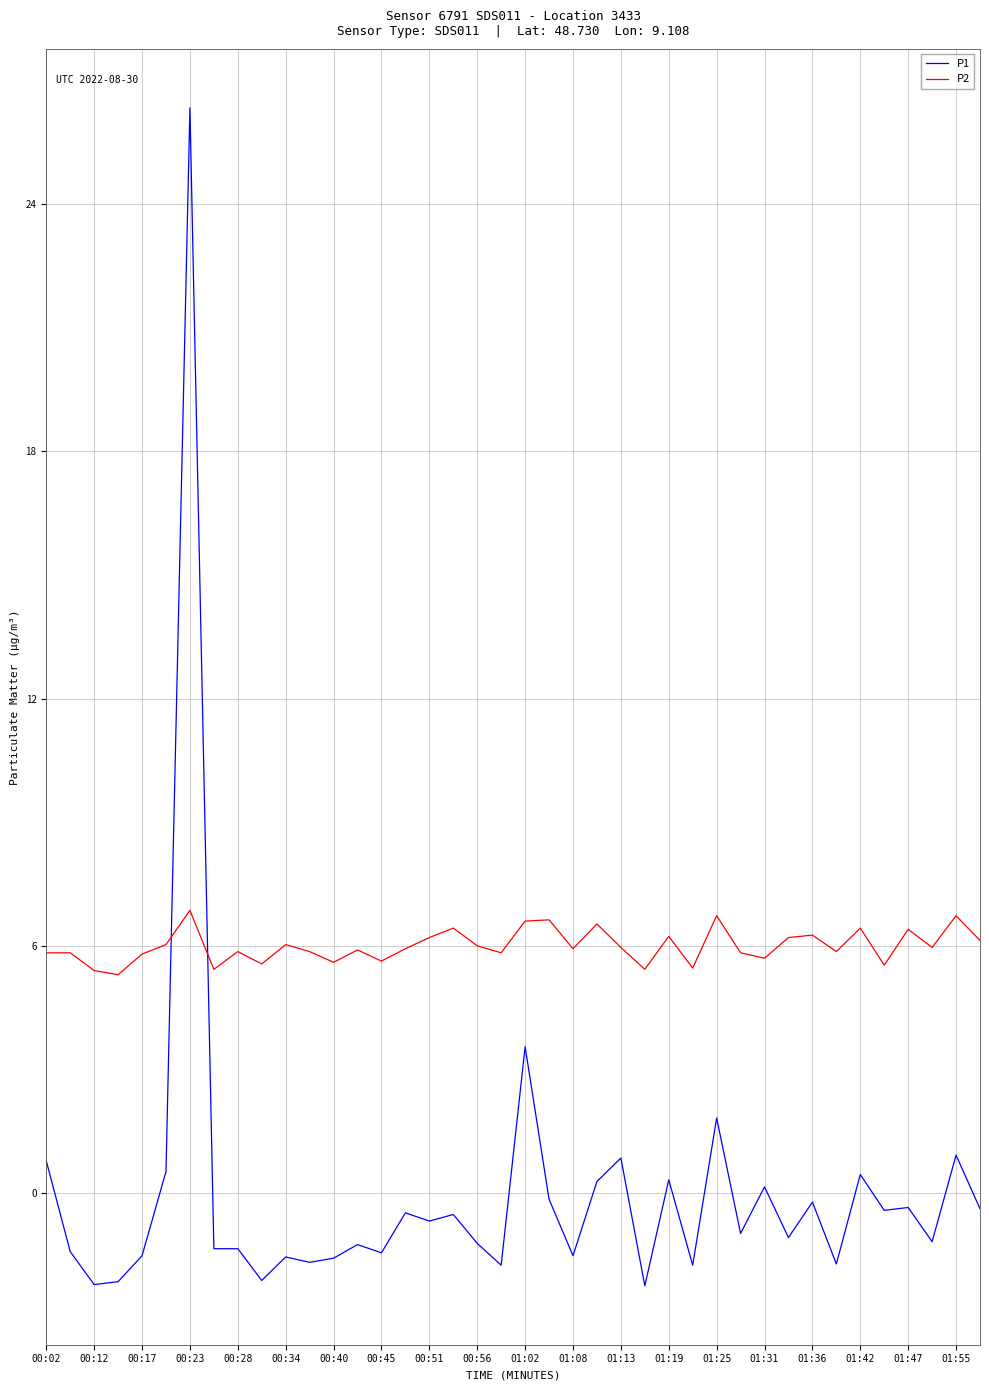

Which series has the largest total across all categories?

P2